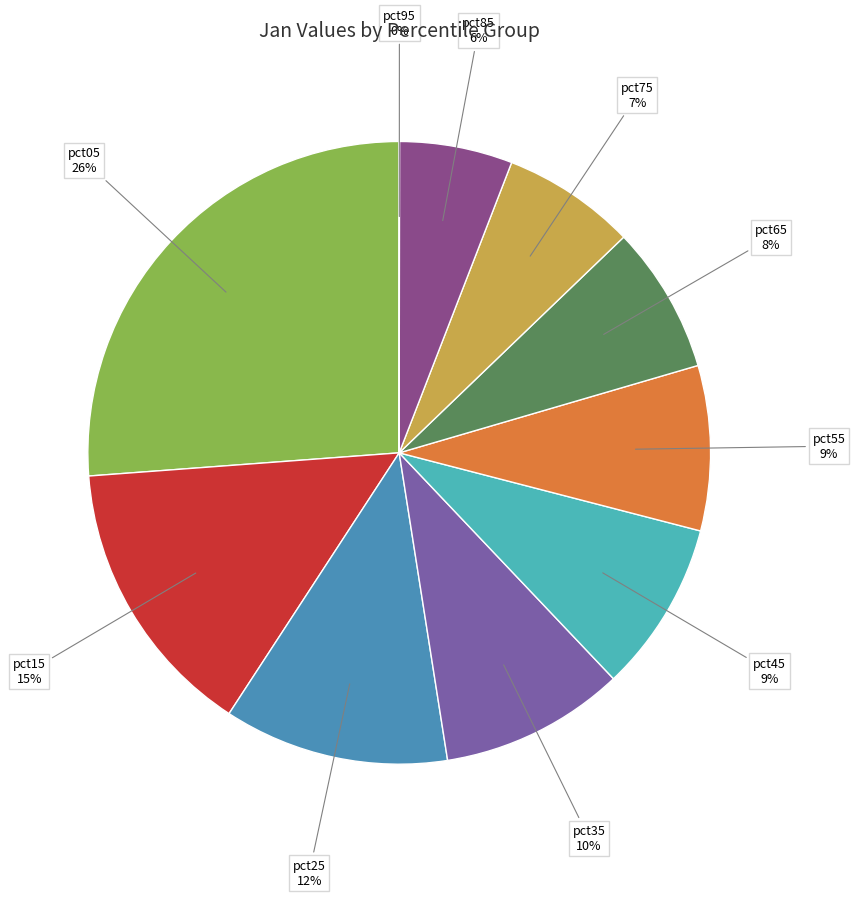

Is it true that pct15 is 5% of the pie?

False